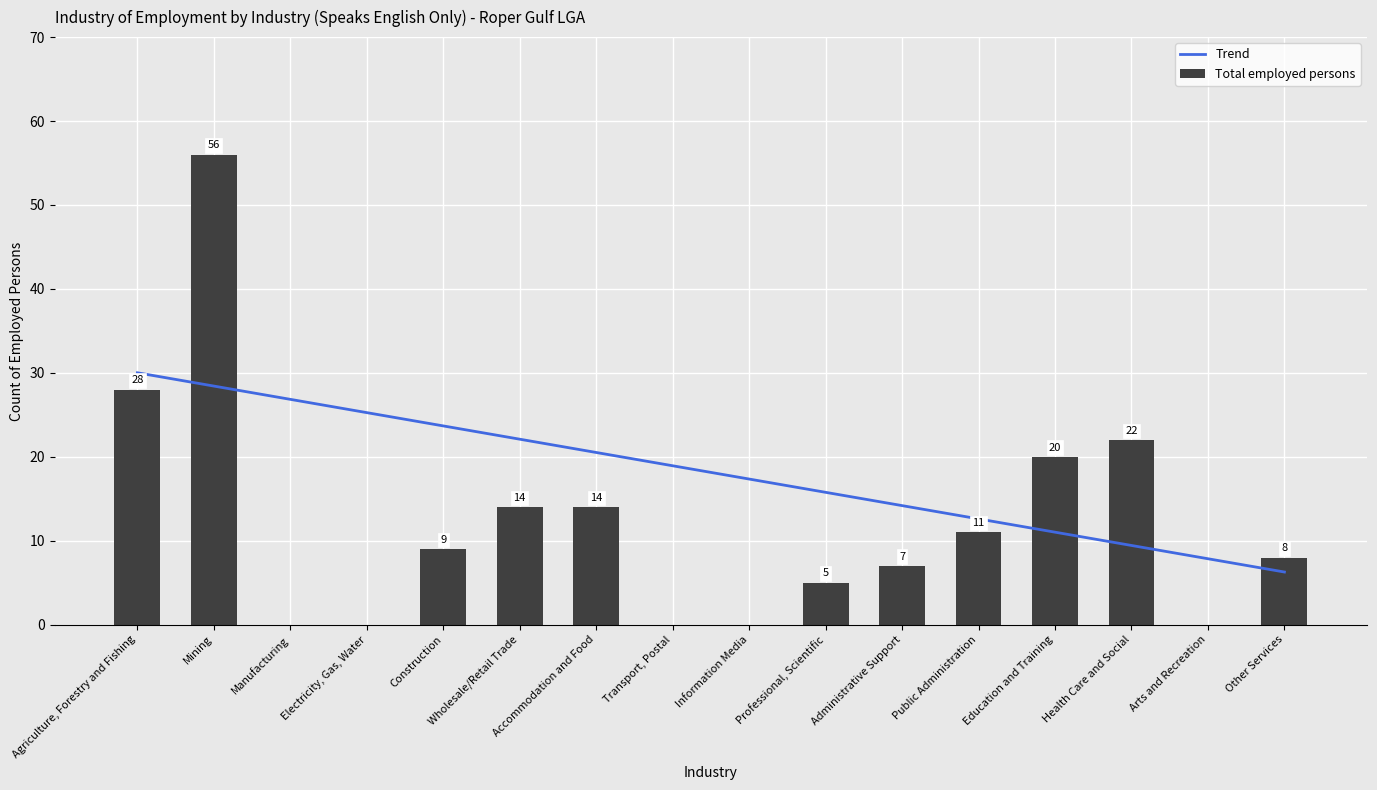

What is the label of the 12th bar from the right?

Construction